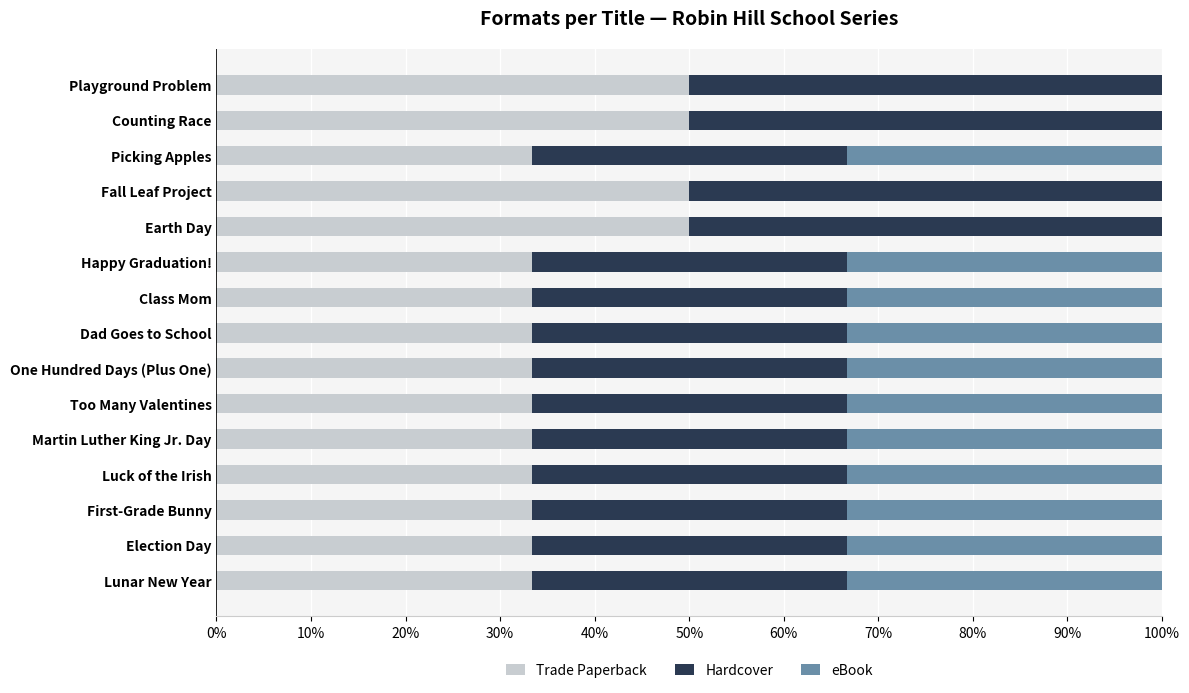

What is the total value across all series at Lunar New Year?

100.0